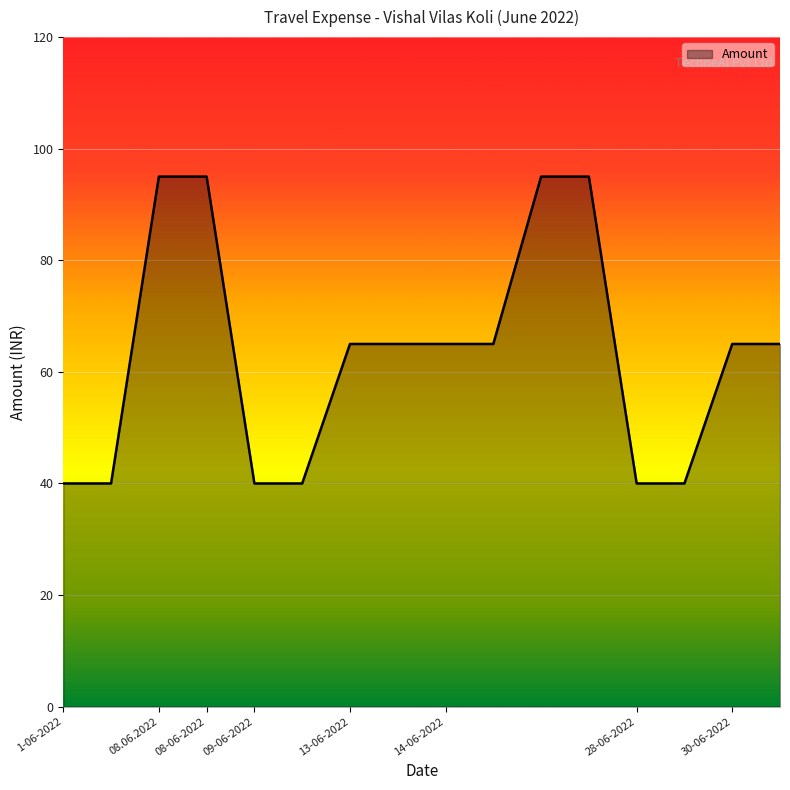

What is the smallest value displayed?

40